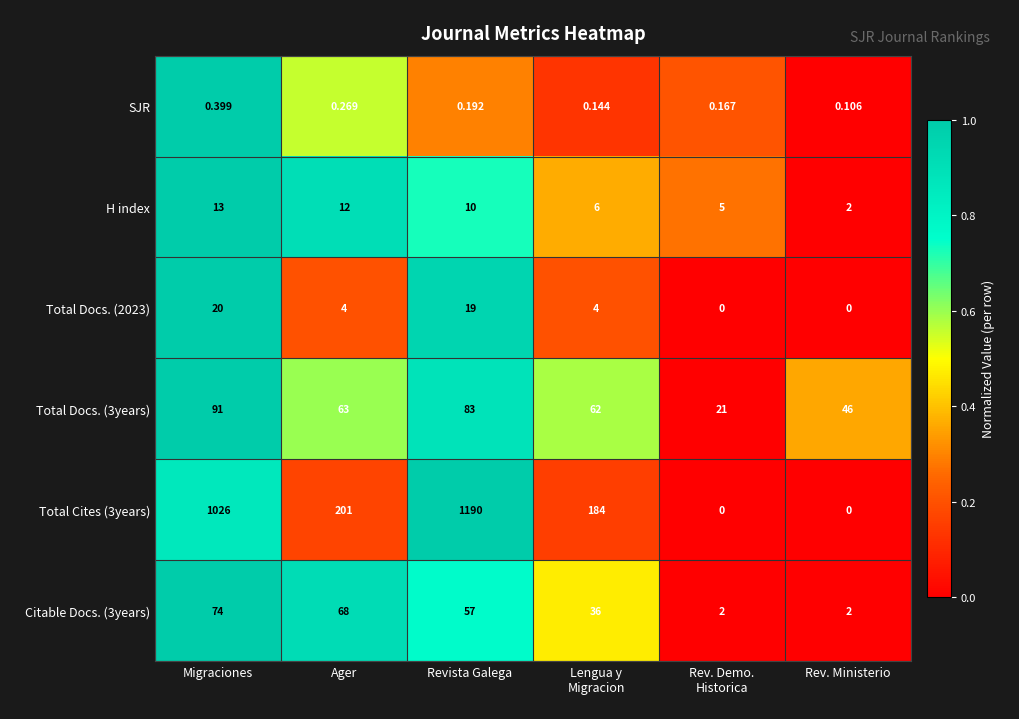

At which category is the sum across all series the highest?

Revista Galega